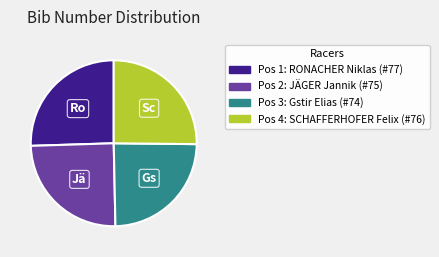

Is there a majority slice in this chart?

No